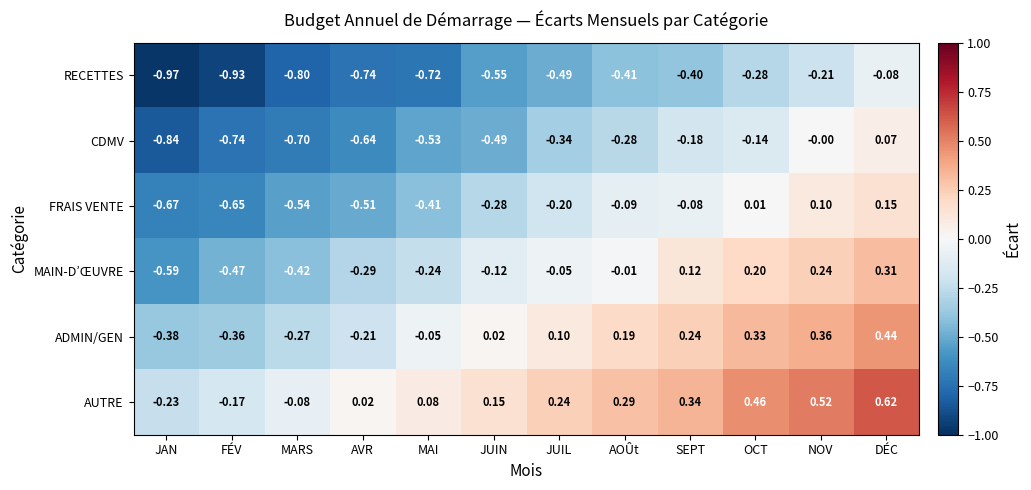

At which category is the sum across all series the highest?

DÉC